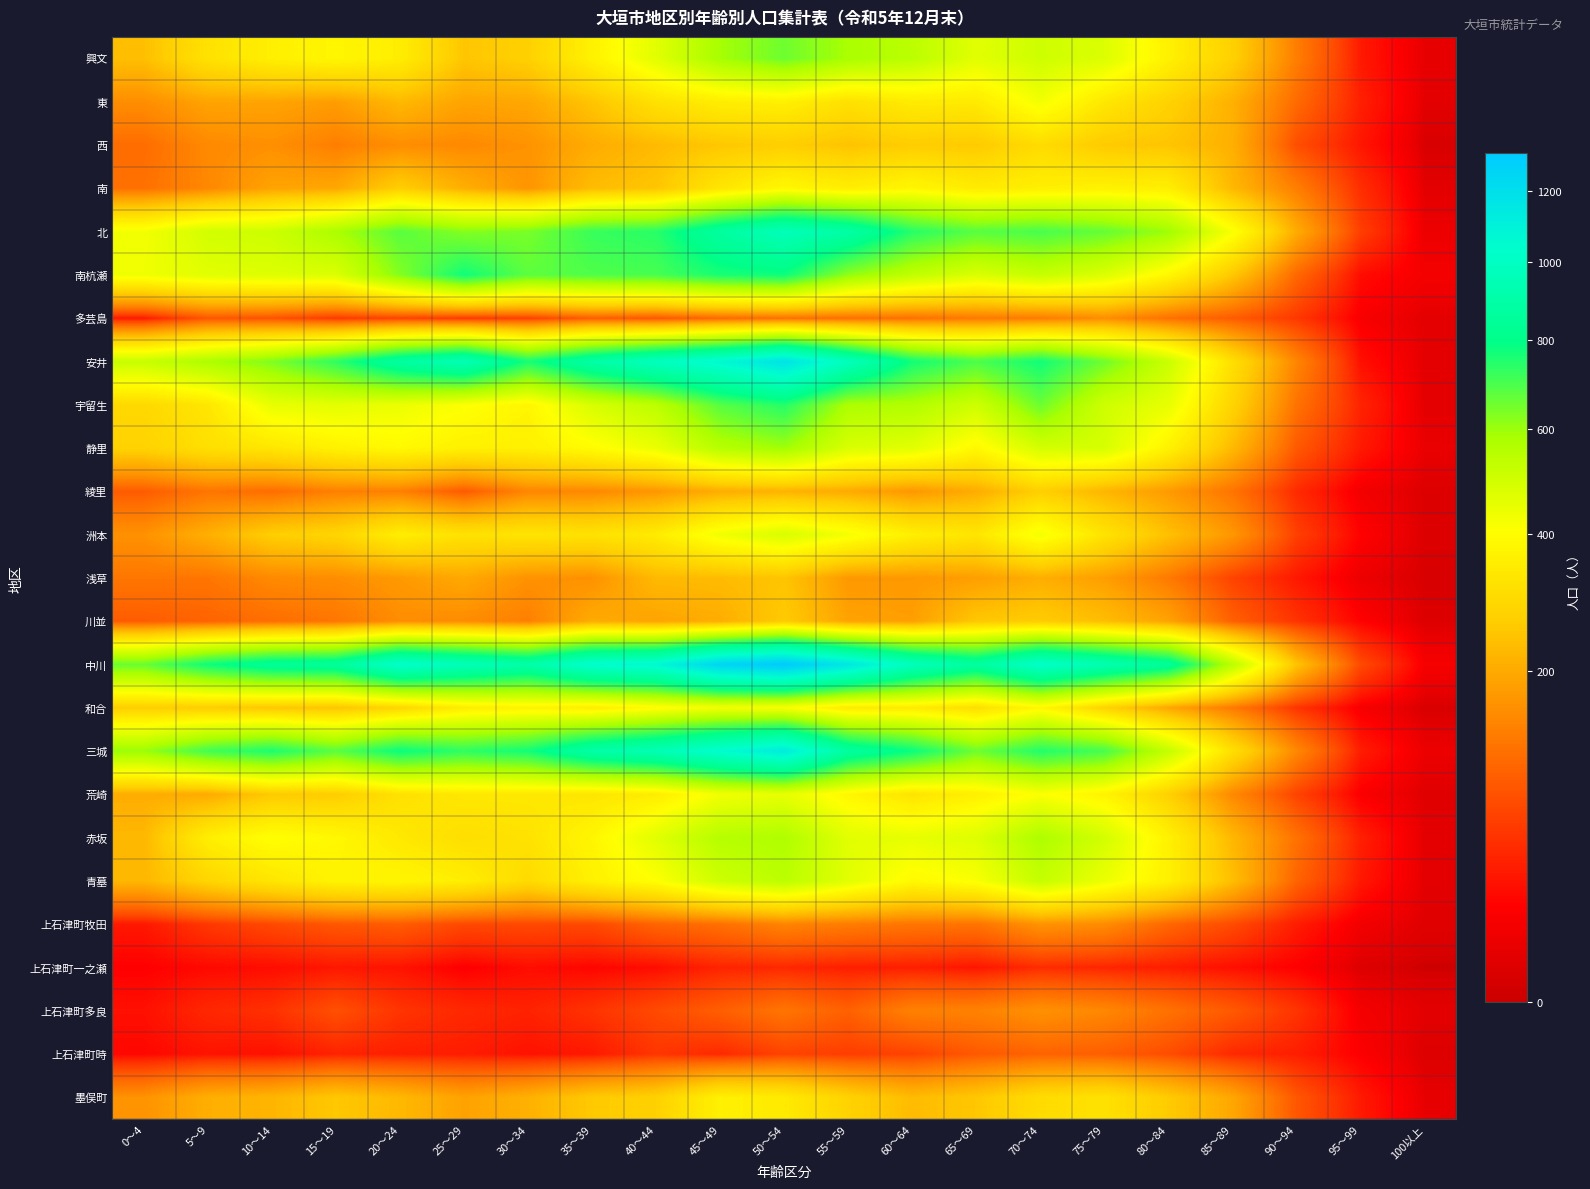

Between 5～9 and 70～74, which series saw the biggest shift?

宇留生